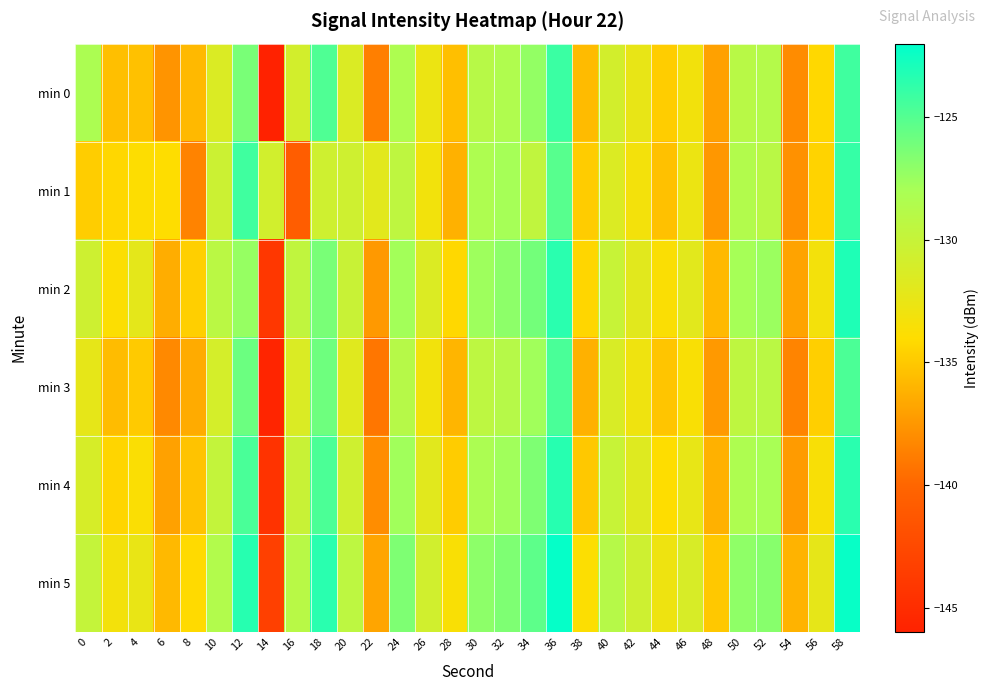

At which category is the sum across all series the highest?

58